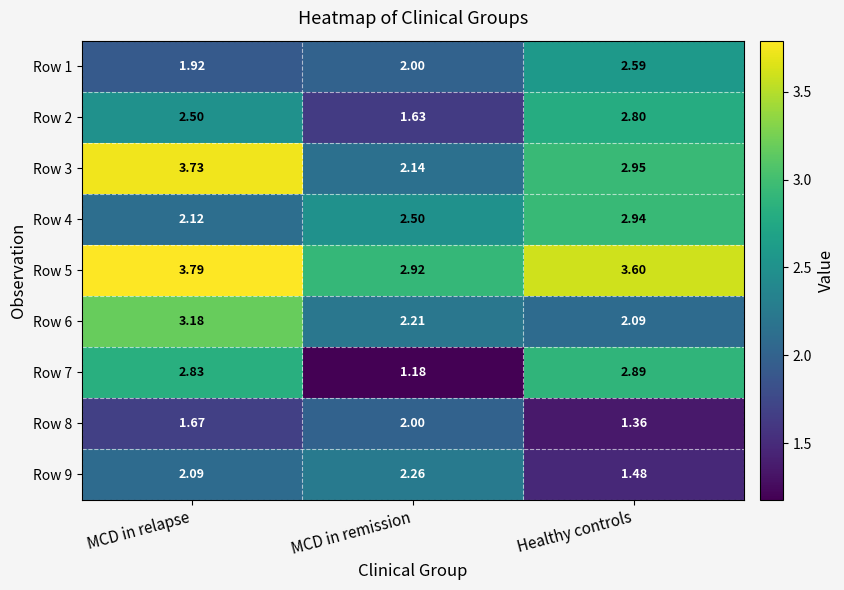

At which label does Row 4 reach its peak?

Healthy controls